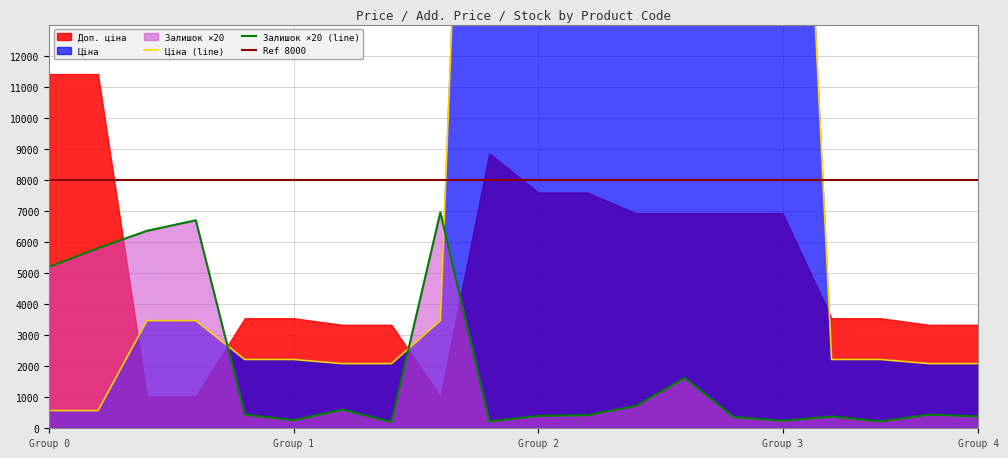

In Залишок, how many points are higher than both neighbors (excluding endpoints)?

6